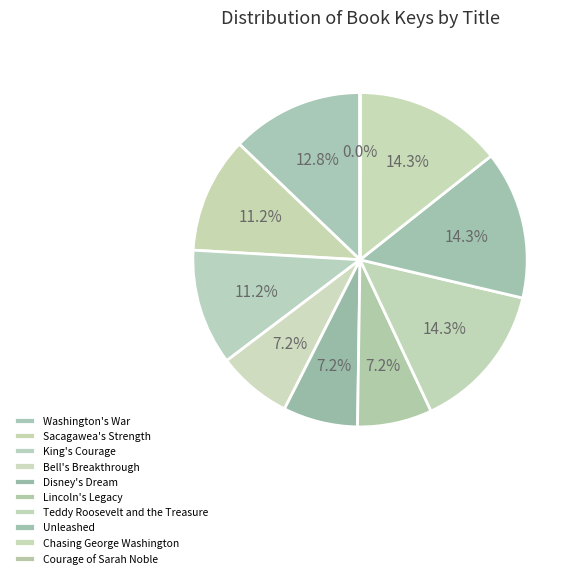

Does Washington's War account for over 50% of the chart?

No